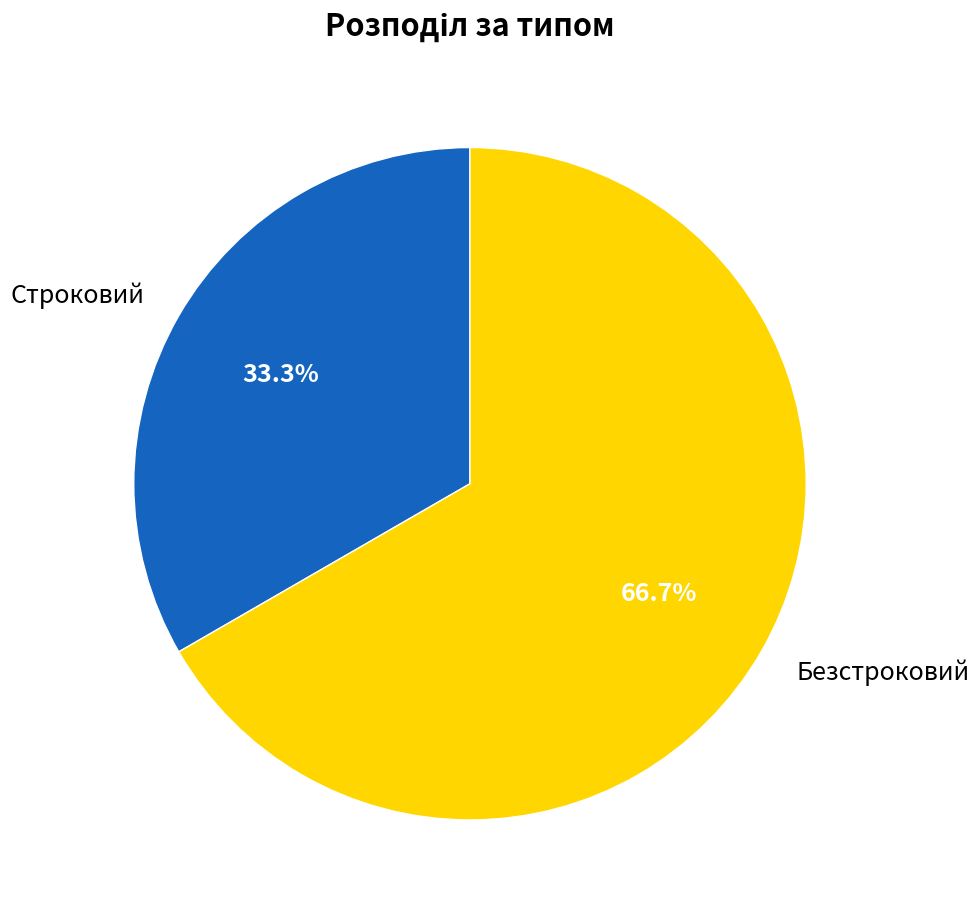

What percentage is the Строковий slice, to the nearest percent?

33%